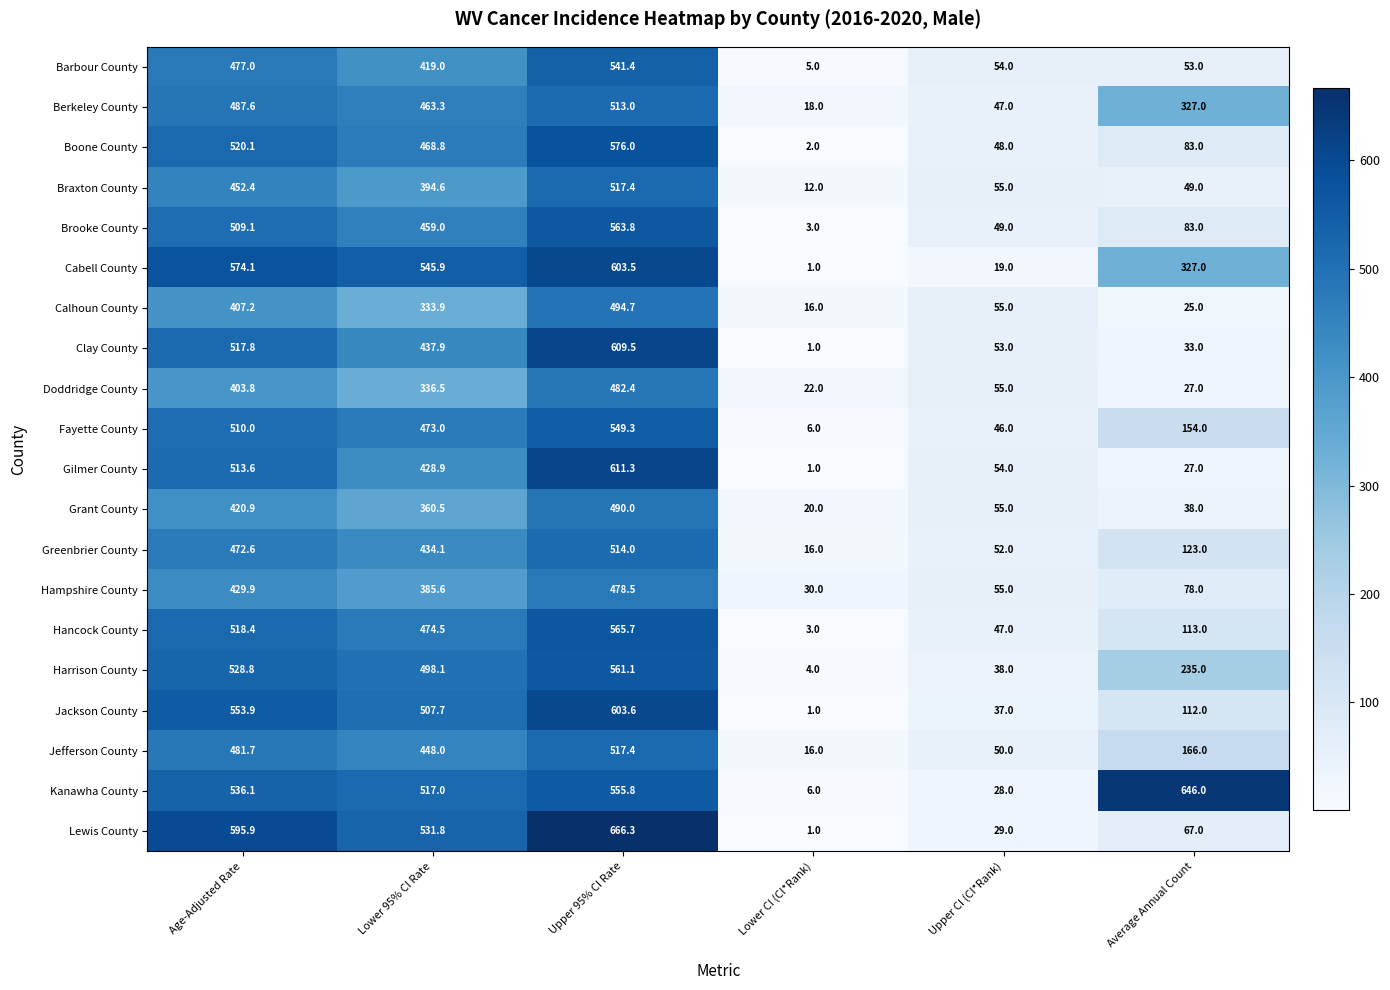

At Lower 95% CI Rate, list the series in order from smallest to largest.

Calhoun County, Doddridge County, Grant County, Hampshire County, Braxton County, Barbour County, Gilmer County, Greenbrier County, Clay County, Jefferson County, Brooke County, Berkeley County, Boone County, Fayette County, Hancock County, Harrison County, Jackson County, Kanawha County, Lewis County, Cabell County